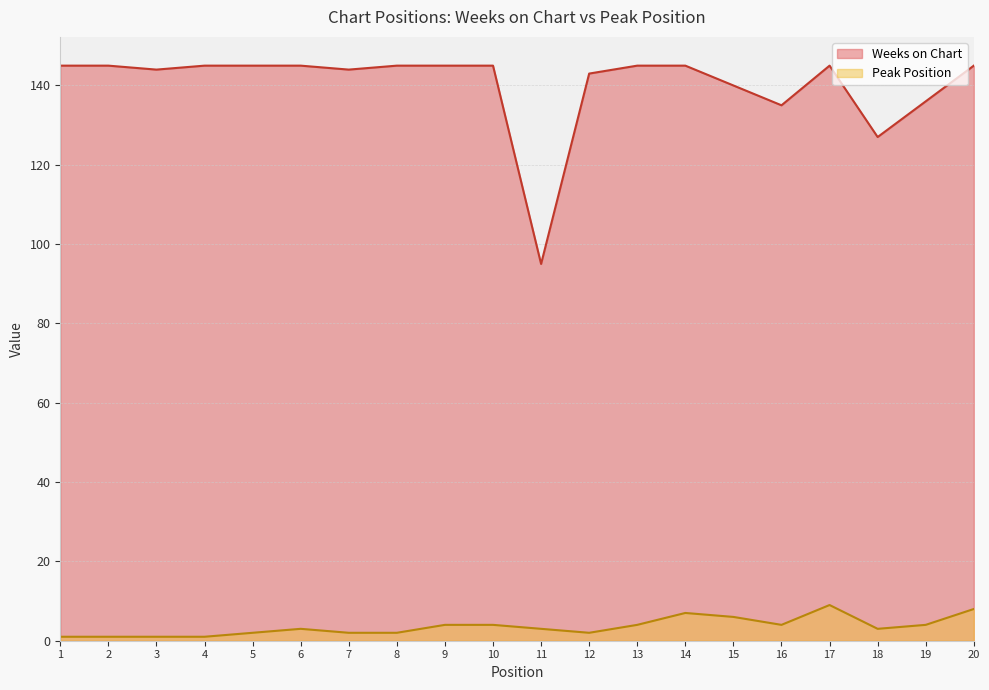

Between 15 and 11, which is larger?

15